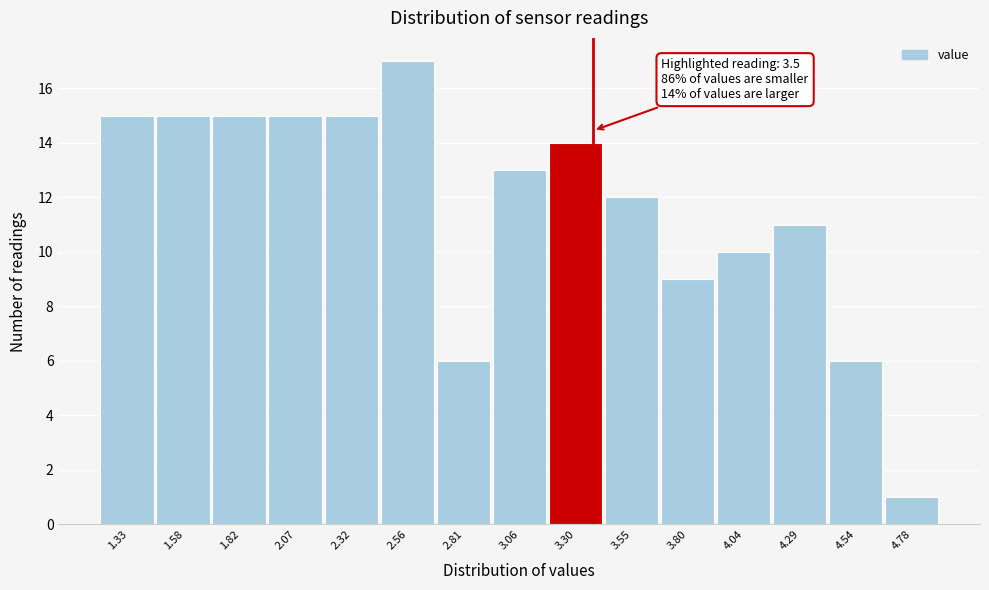

Reading left to right, transcribe all the data shown in this chart.

1.33=15	1.58=15	1.82=15	2.07=15	2.32=15	2.56=17	2.81=6	3.06=13	3.30=14	3.55=12	3.80=9	4.04=10	4.29=11	4.54=6	4.78=1